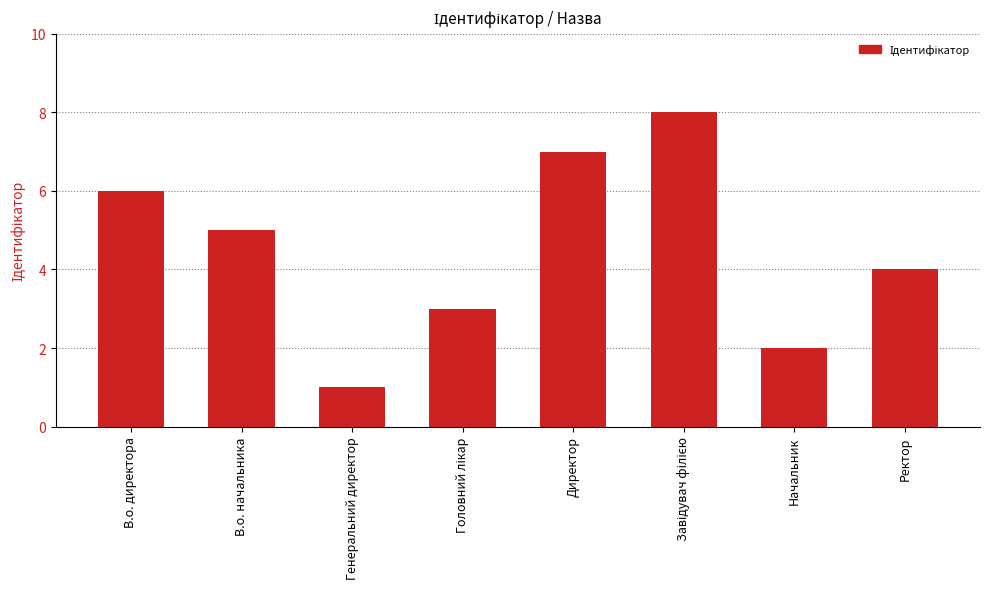

Count the number of categories in the chart.

8